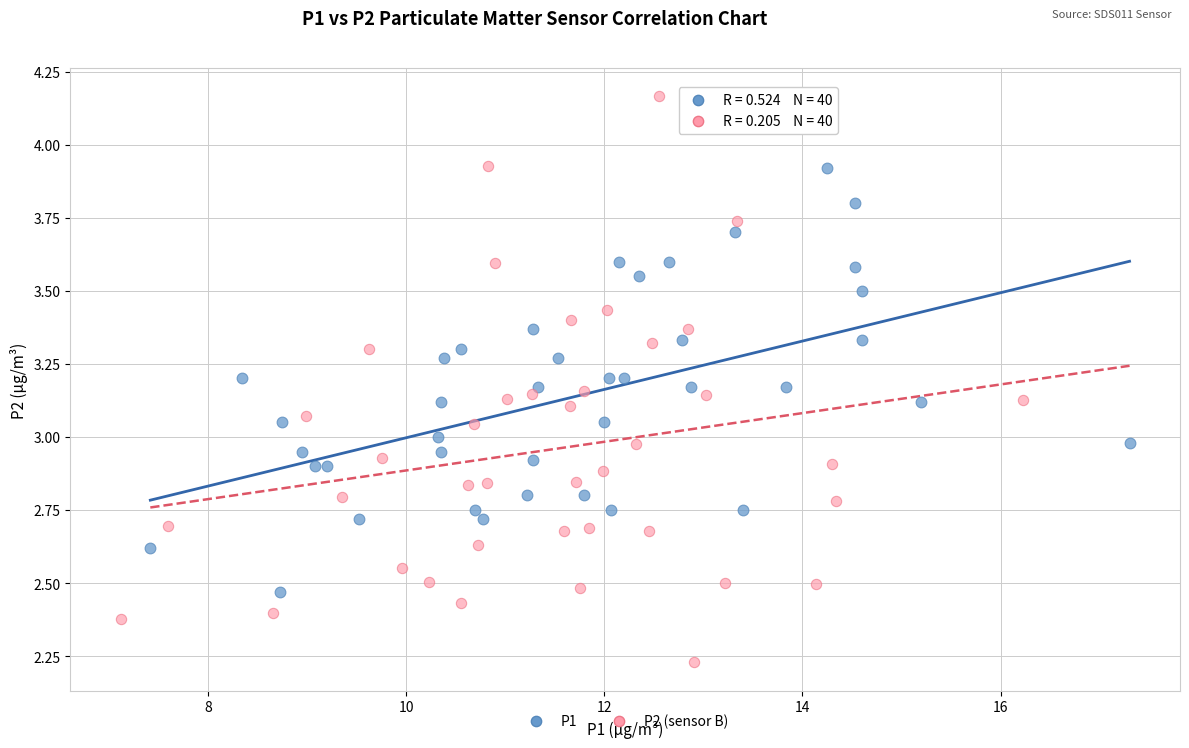

Which series contains the lowest Y value?

P2 (sensor B)